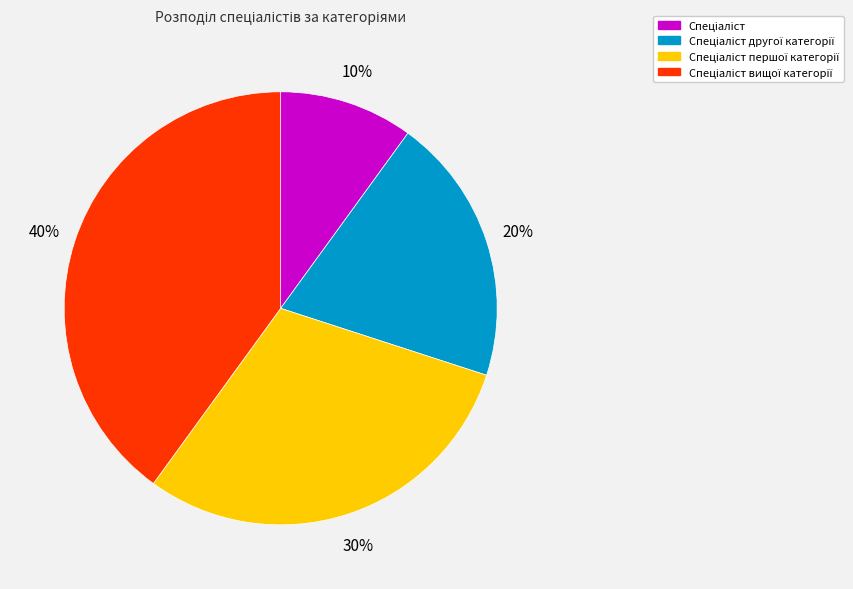

To the nearest percent, what is the difference between the largest and smallest slice percentages?

30%